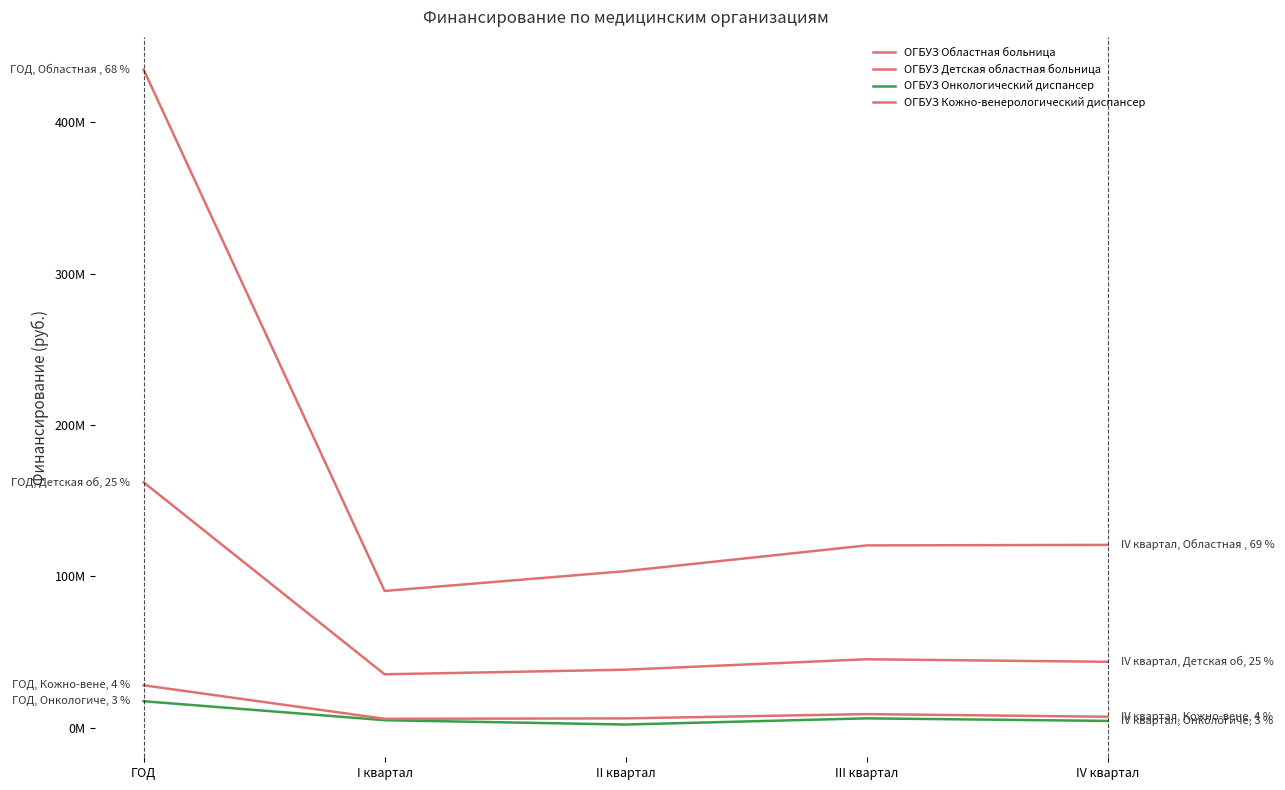

Reading right to left, list all the values displayed in this chart.

ОГБУЗ Областная больница: IV квартал=120746407	III квартал=120402359	II квартал=103395152	I квартал=90295360	ГОД=434839278
ОГБУЗ Детская областная больница: IV квартал=43478902	III квартал=45145442	II квартал=38259498	I квартал=35214088	ГОД=162097930
ОГБУЗ Онкологический диспансер: IV квартал=4419615	III квартал=6100137	II квартал=2018602	I квартал=4883648	ГОД=17422002
ОГБУЗ Кожно-венерологический диспансер: IV квартал=7162167	III квартал=8911596	II квартал=6080445	I квартал=5808729	ГОД=27962937